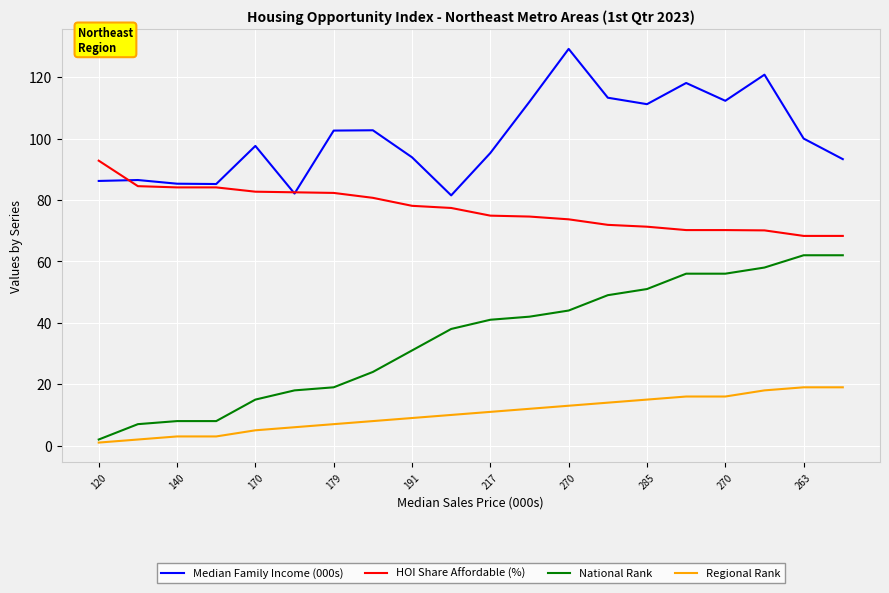

Rank the series by their maximum value, from lowest to highest.

Regional Rank, National Rank, HOI Share Affordable (%), Median Family Income (000s)